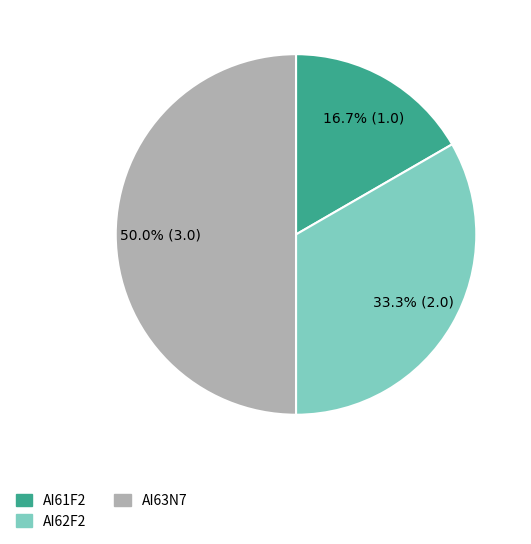

Which slice is the smallest?

AI61F2